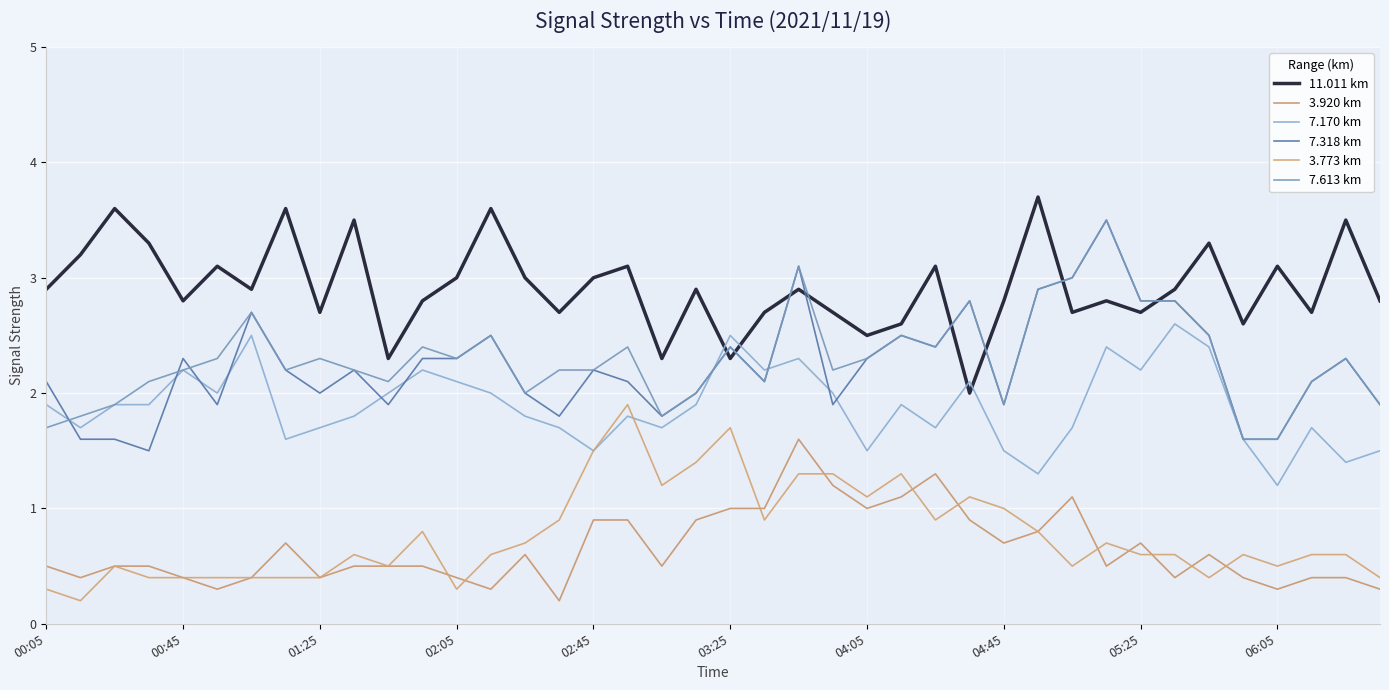

True or false: 3.920 km and 7.613 km cross at least once.

False